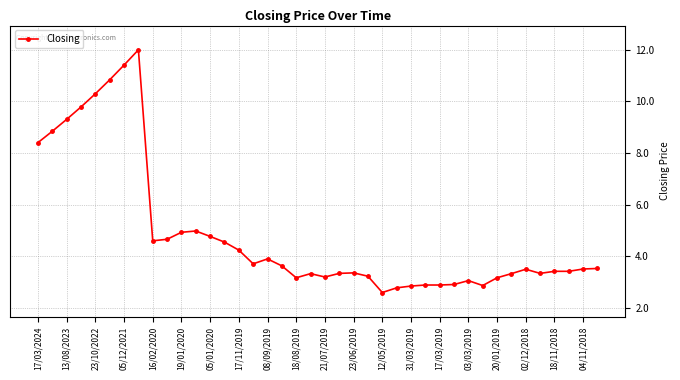

True or false: the data has more than 2 interior local peaks.

True